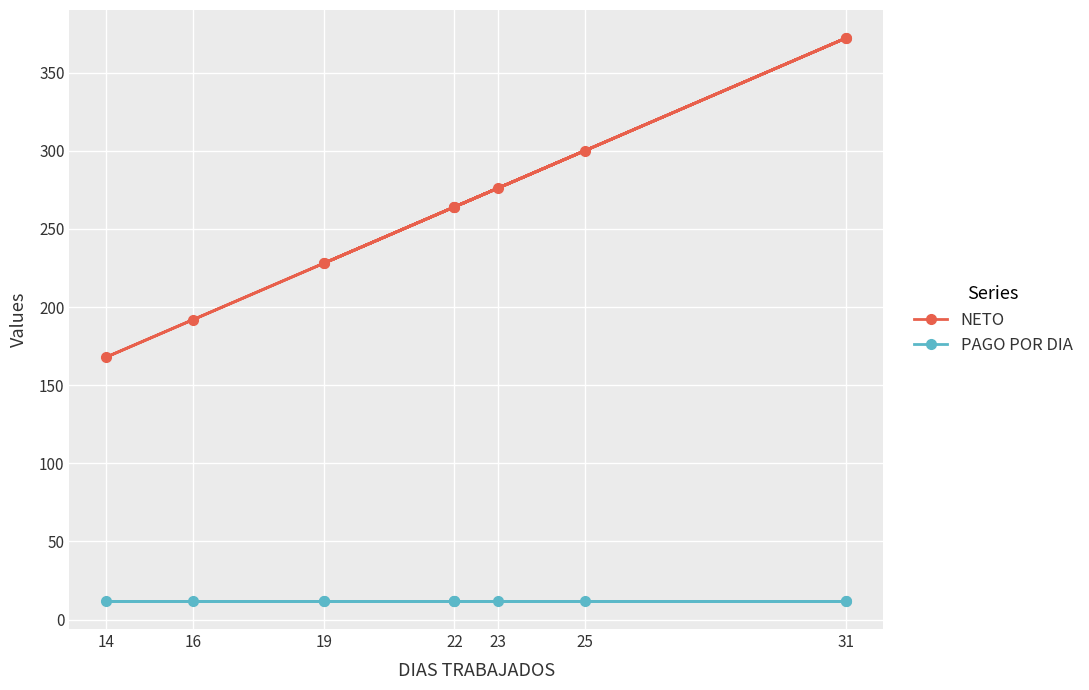

How many distinct data groups are displayed?

2